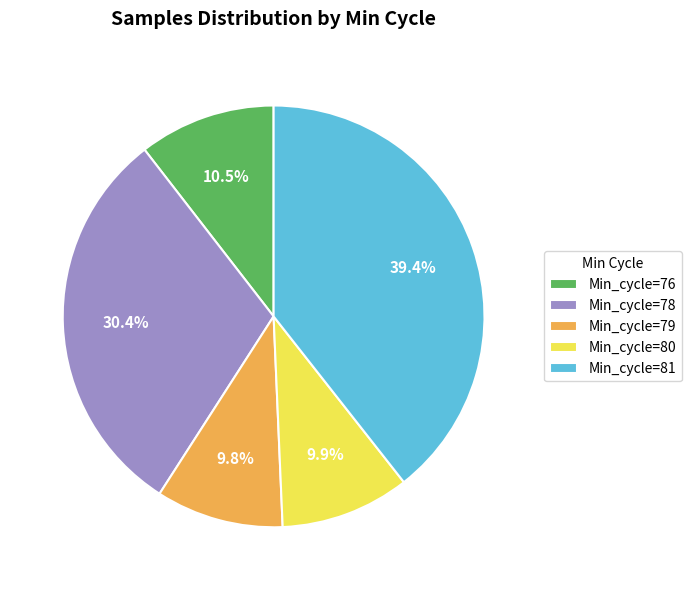

To the nearest percent, what is the difference between the largest and smallest slice percentages?

30%